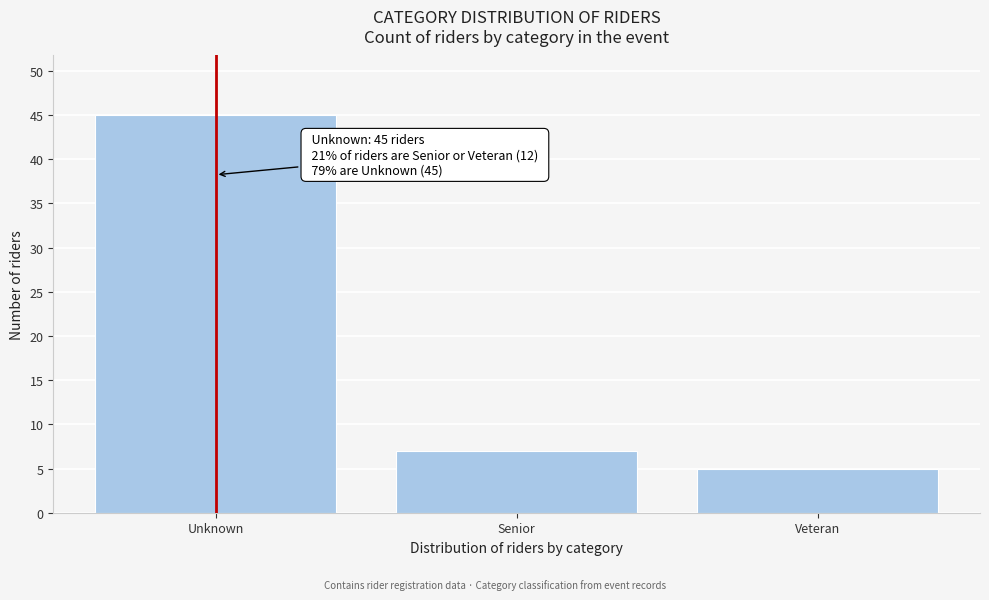

Reading left to right, extract all data points from this chart.

45	7	5